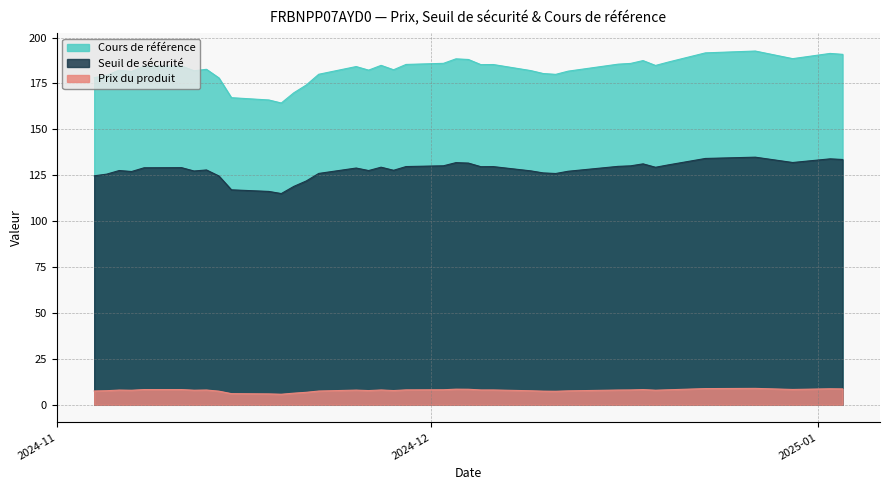

What is the minimum value shown in the chart?

5.8